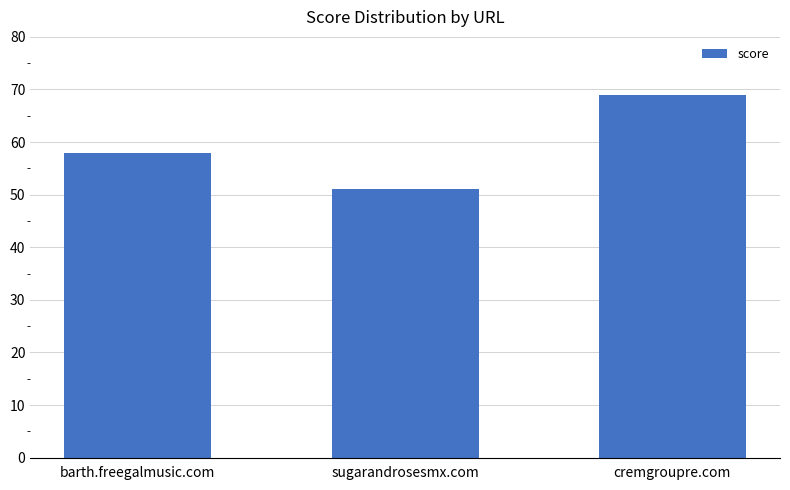

What is the change in value from barth.freegalmusic.com to cremgroupre.com?

+11